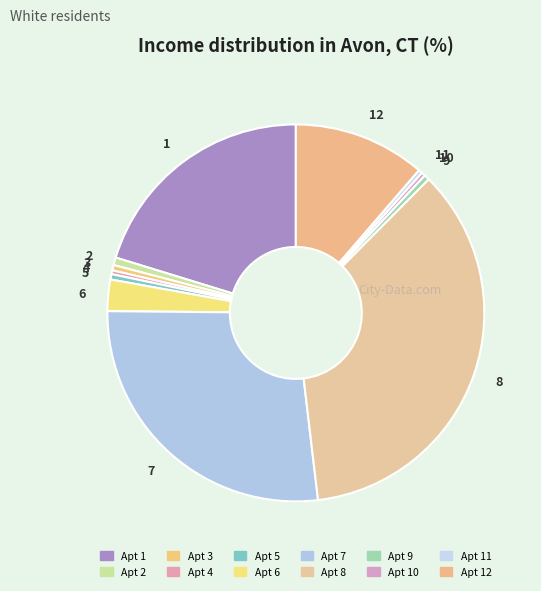

Which slice is the largest?

8